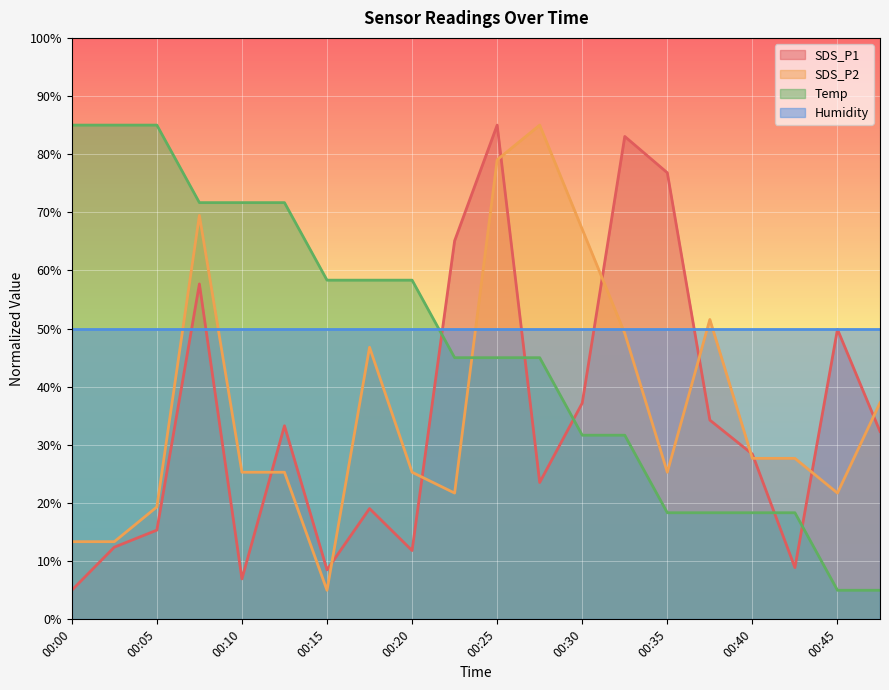

What is the sum of all SDS_P2 values?

736.4